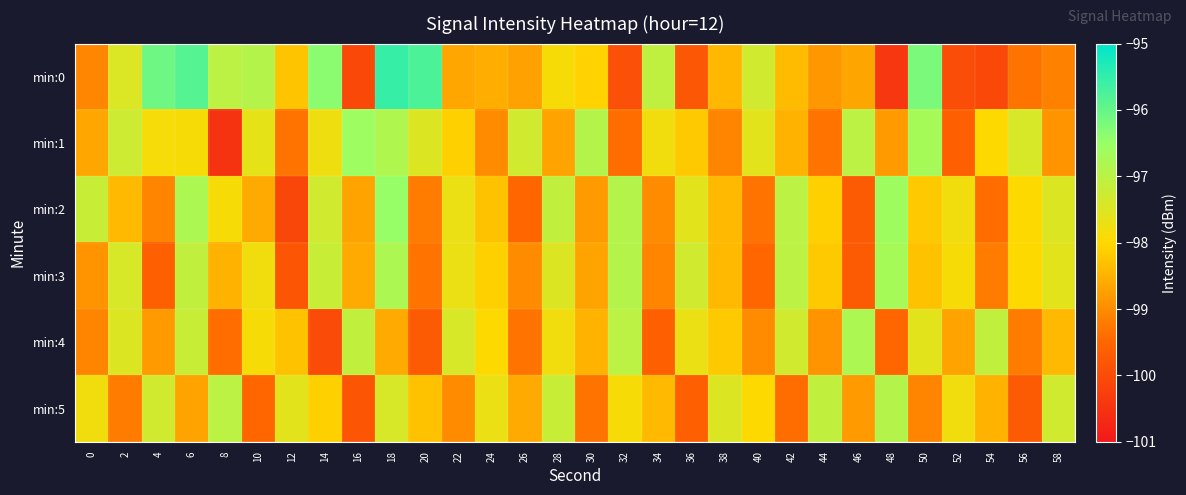

Reading left to right, extract all data points from this chart.

min:0: 0=-99.1	2=-97.5	4=-96.1	6=-95.9	8=-97.0	10=-96.9	12=-98.3	14=-96.4	16=-100.1	18=-95.6	20=-95.8	22=-98.6	24=-98.6	26=-98.7	28=-97.9	30=-98.1	32=-99.9	34=-97.1	36=-99.8	38=-98.4	40=-97.3	42=-98.4	44=-98.9	46=-98.7	48=-100.4	50=-96.2	52=-100.0	54=-100.1	56=-99.3	58=-99.1
min:1: 0=-98.6	2=-97.3	4=-97.9	6=-97.9	8=-100.5	10=-97.6	12=-99.3	14=-97.8	16=-96.6	18=-96.8	20=-97.5	22=-98.1	24=-99.0	26=-97.3	28=-98.7	30=-96.9	32=-99.4	34=-97.8	36=-98.2	38=-99.1	40=-97.6	42=-98.5	44=-99.3	46=-97.0	48=-98.8	50=-96.7	52=-99.6	54=-98.0	56=-97.4	58=-98.9
min:2: 0=-97.2	2=-98.4	4=-99.1	6=-96.8	8=-97.9	10=-98.6	12=-100.1	14=-97.3	16=-98.7	18=-96.5	20=-99.2	22=-97.7	24=-98.3	26=-99.5	28=-97.1	30=-98.8	32=-96.9	34=-99.0	36=-97.6	38=-98.4	40=-99.3	42=-97.0	44=-98.1	46=-99.7	48=-96.6	50=-98.2	52=-97.8	54=-99.4	56=-98.0	58=-97.5
min:3: 0=-98.9	2=-97.4	4=-99.6	6=-97.1	8=-98.5	10=-97.8	12=-99.8	14=-97.2	16=-98.6	18=-96.8	20=-99.3	22=-97.7	24=-98.1	26=-99.0	28=-97.5	30=-98.7	32=-96.9	34=-99.1	36=-97.3	38=-98.4	40=-99.5	42=-97.0	44=-98.2	46=-99.7	48=-96.7	50=-98.3	52=-97.9	54=-99.2	56=-98.0	58=-97.6
min:4: 0=-99.1	2=-97.5	4=-98.8	6=-97.2	8=-99.4	10=-97.9	12=-98.3	14=-100.0	16=-97.1	18=-98.6	20=-99.7	22=-97.4	24=-98.0	26=-99.3	28=-97.8	30=-98.5	32=-97.0	34=-99.6	36=-97.7	38=-98.2	40=-99.0	42=-97.3	44=-98.9	46=-96.8	48=-99.5	50=-97.6	52=-98.7	54=-97.1	56=-99.2	58=-98.4
min:5: 0=-97.8	2=-99.2	4=-97.3	6=-98.7	8=-97.0	10=-99.5	12=-97.6	14=-98.1	16=-99.8	18=-97.4	20=-98.3	22=-99.0	24=-97.7	26=-98.6	28=-97.2	30=-99.3	32=-97.9	34=-98.4	36=-99.6	38=-97.5	40=-98.0	42=-99.4	44=-97.1	46=-98.8	48=-96.9	50=-99.1	52=-97.8	54=-98.5	56=-99.7	58=-97.3